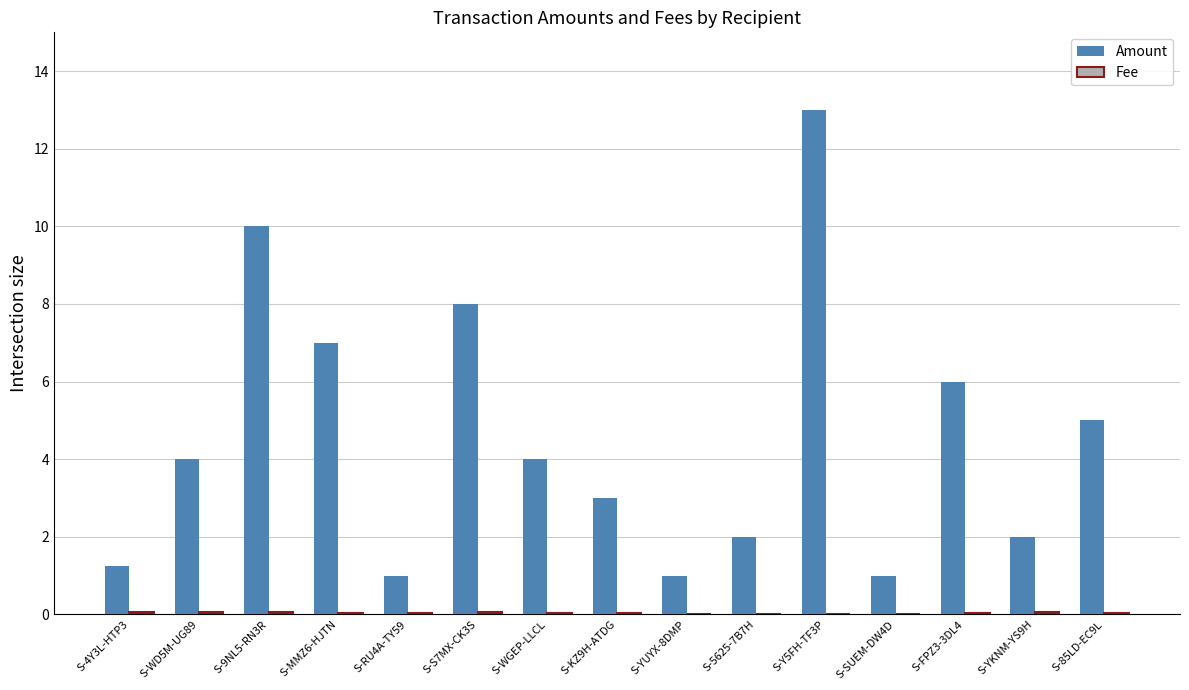

The value of Amount at S-85LD-EC9L is 8.8. True or false?

False